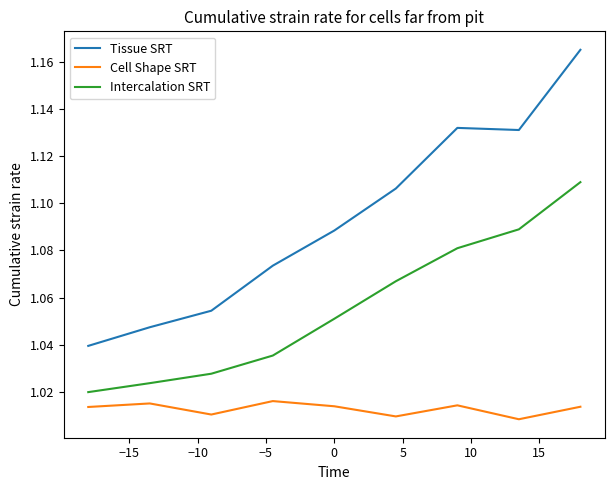

Count the Intercalation SRT values in the range 1 to 2.

9